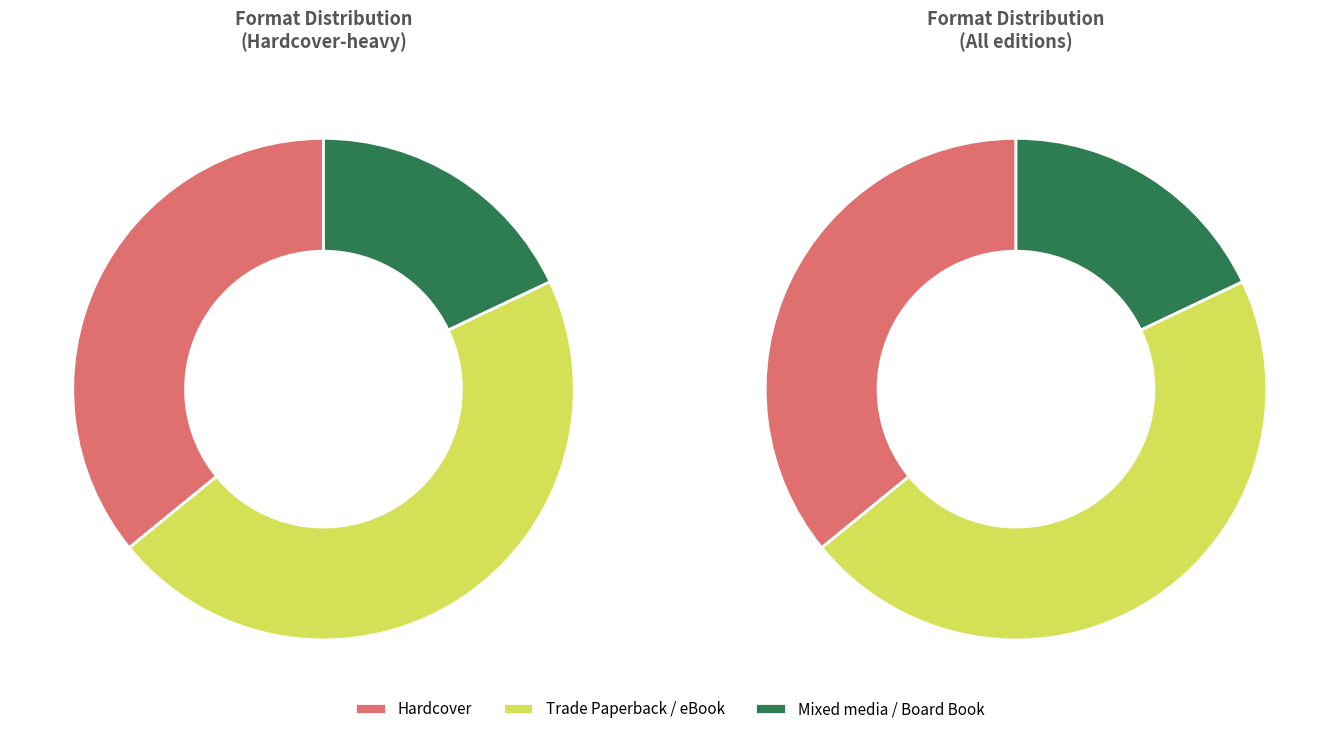

To the nearest percent, what is the difference between the largest and smallest slice percentages?

28%